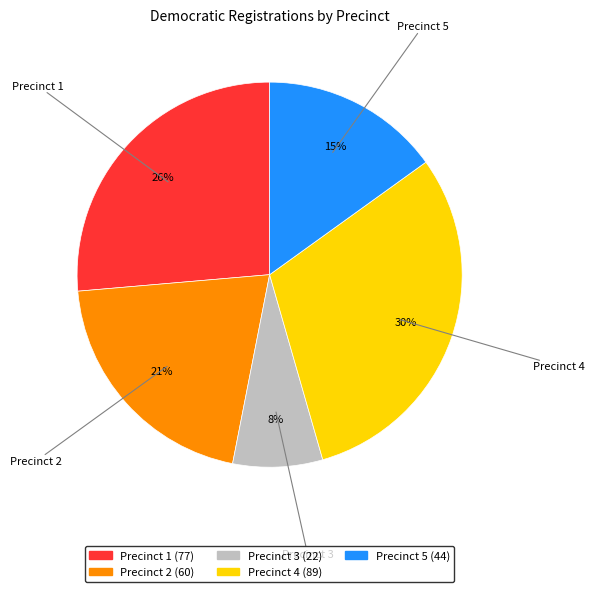

To the nearest percent, what percentage of the pie is Precinct 4 (89)?

30%